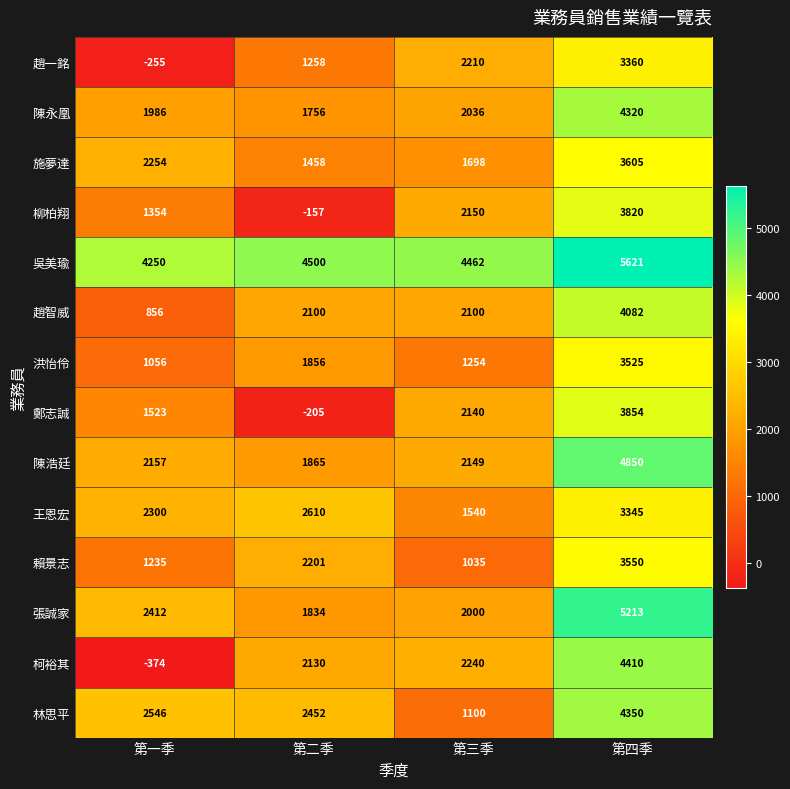

What is the difference between the highest and lowest values at 第二季?

4705